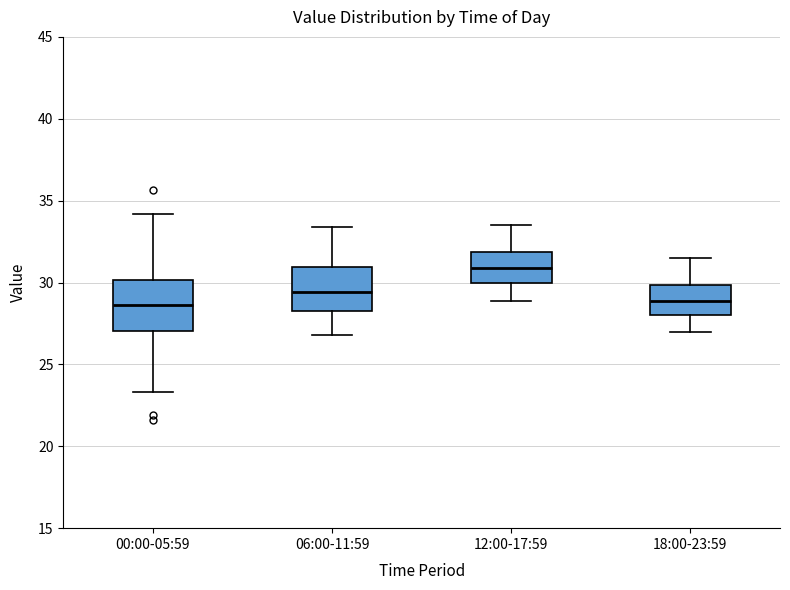

Which box has the highest median line?

12:00-17:59